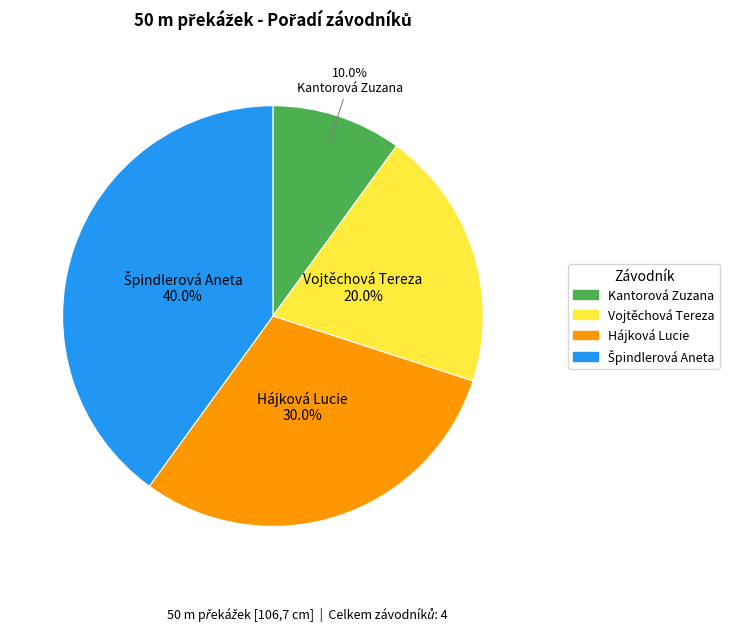

What is the ratio of the value at Vojtěchová Tereza to the value at Hájková Lucie?

0.7